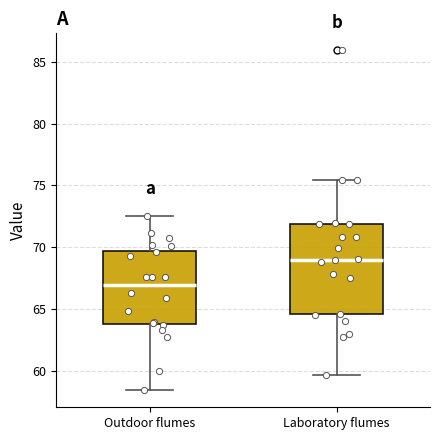

Where does the lower whisker of the box for Outdoor flumes end on the y-axis? The values are not printed on the chart, so give them approximately, as read against the axis.

58.5